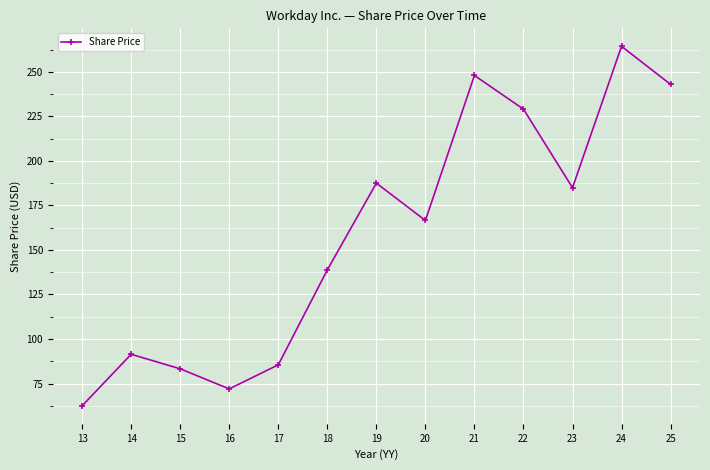

What is the sum of the values at 14 and 24?

355.8